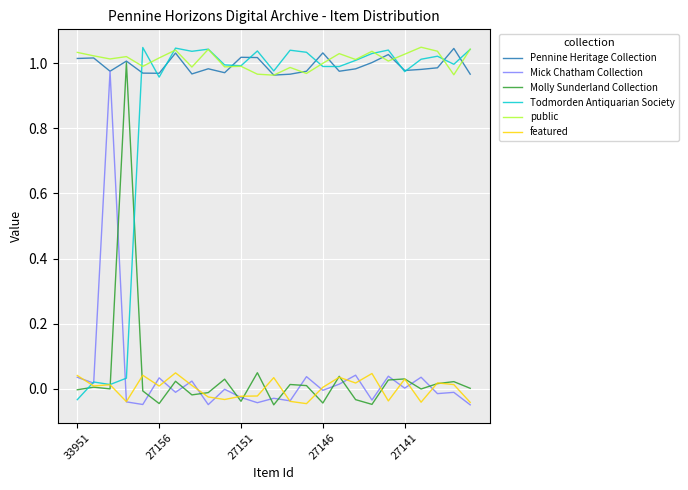

How many values in Mick Chatham Collection are above zero?

11